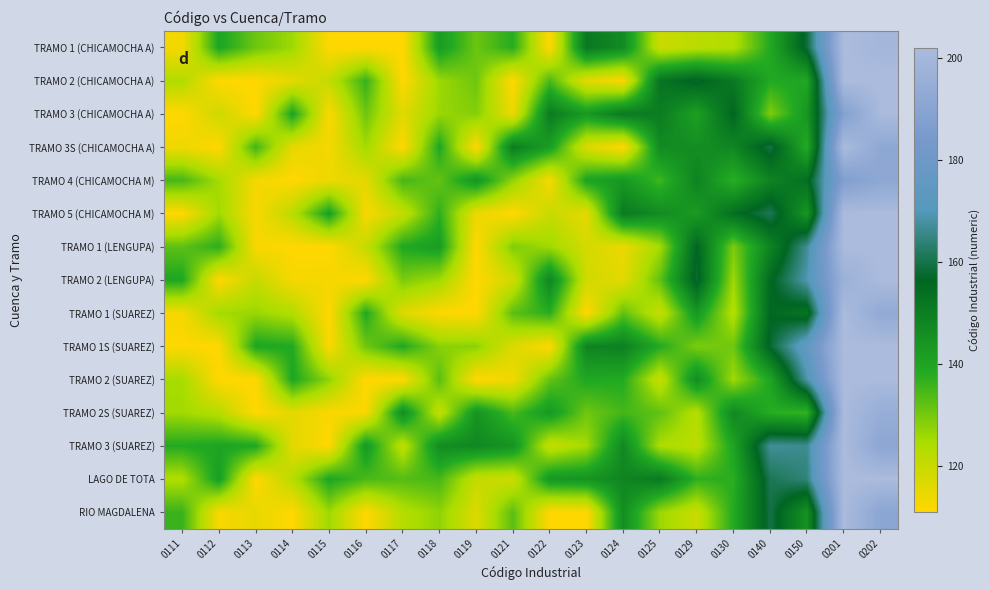

What is the greatest value displayed?

202.0